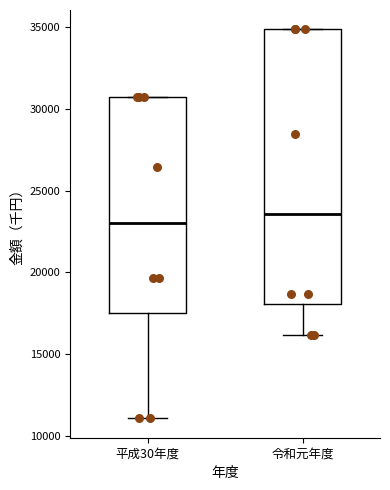

Which box is the tallest, from its lower edge to its upper edge?

令和元年度